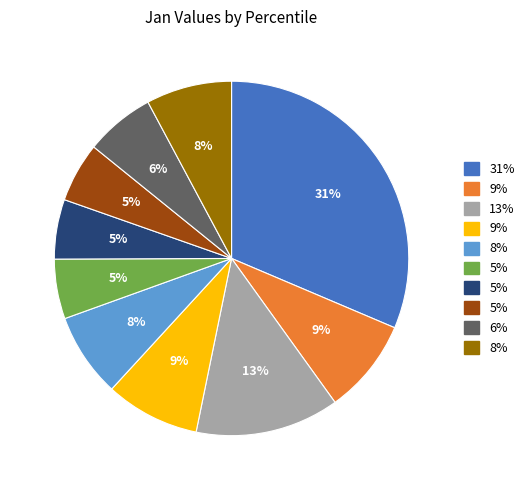

To the nearest percent, what is the difference between the largest and smallest slice percentages?

26%